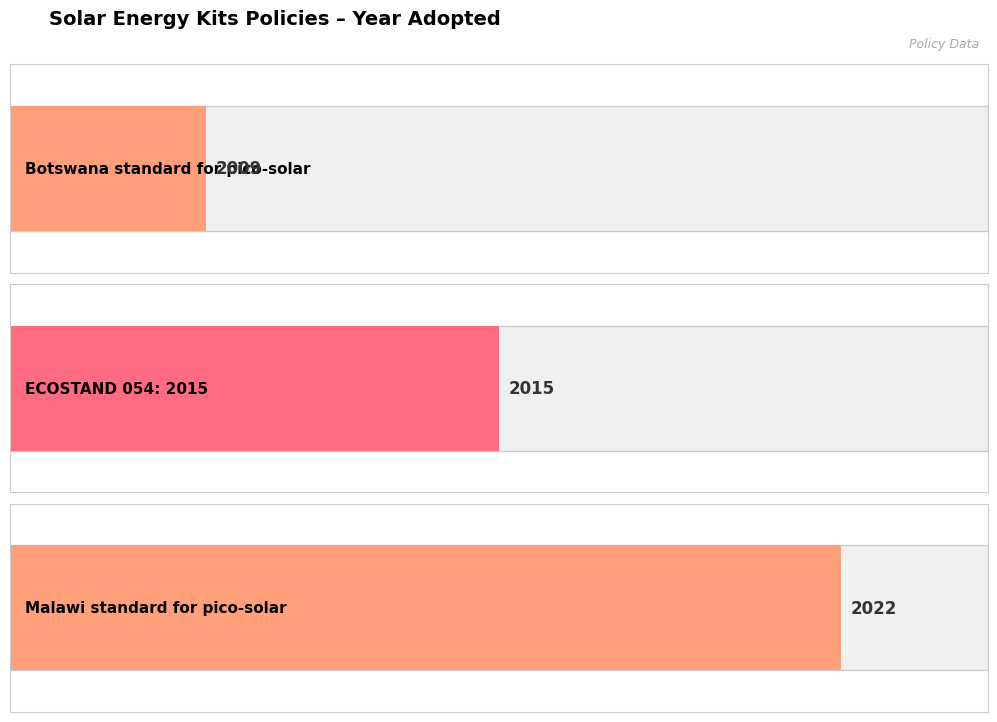

What is the value of the 1st bar from the left?

2009